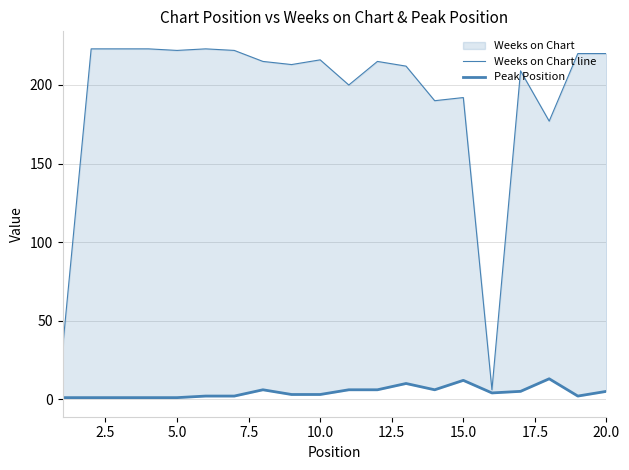

Reading left to right, what are all the values shown in this chart?

Weeks on Chart line: 32	223	223	223	222	223	222	215	213	216	200	215	212	190	192	6	209	177	220	220
Peak Position: 1	1	1	1	1	2	2	6	3	3	6	6	10	6	12	4	5	13	2	5